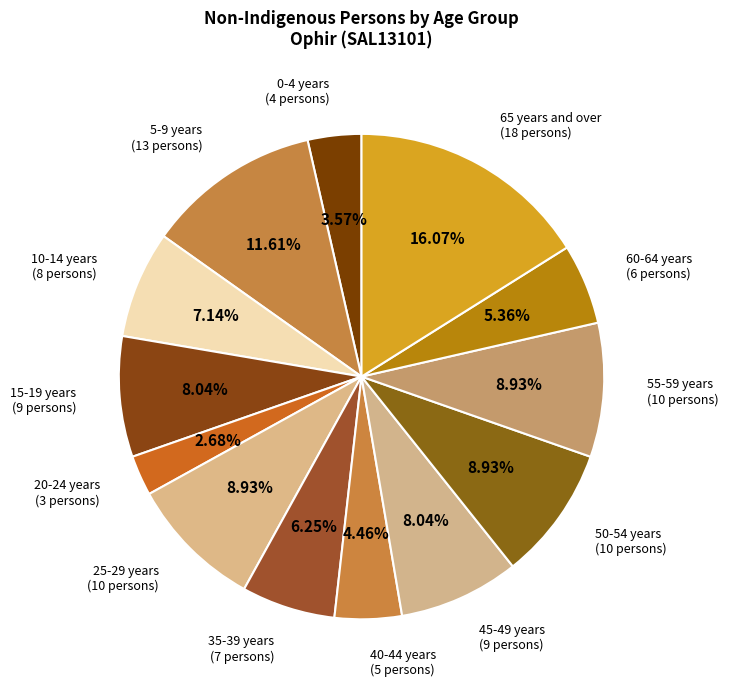

How many slices are in this pie chart?

13